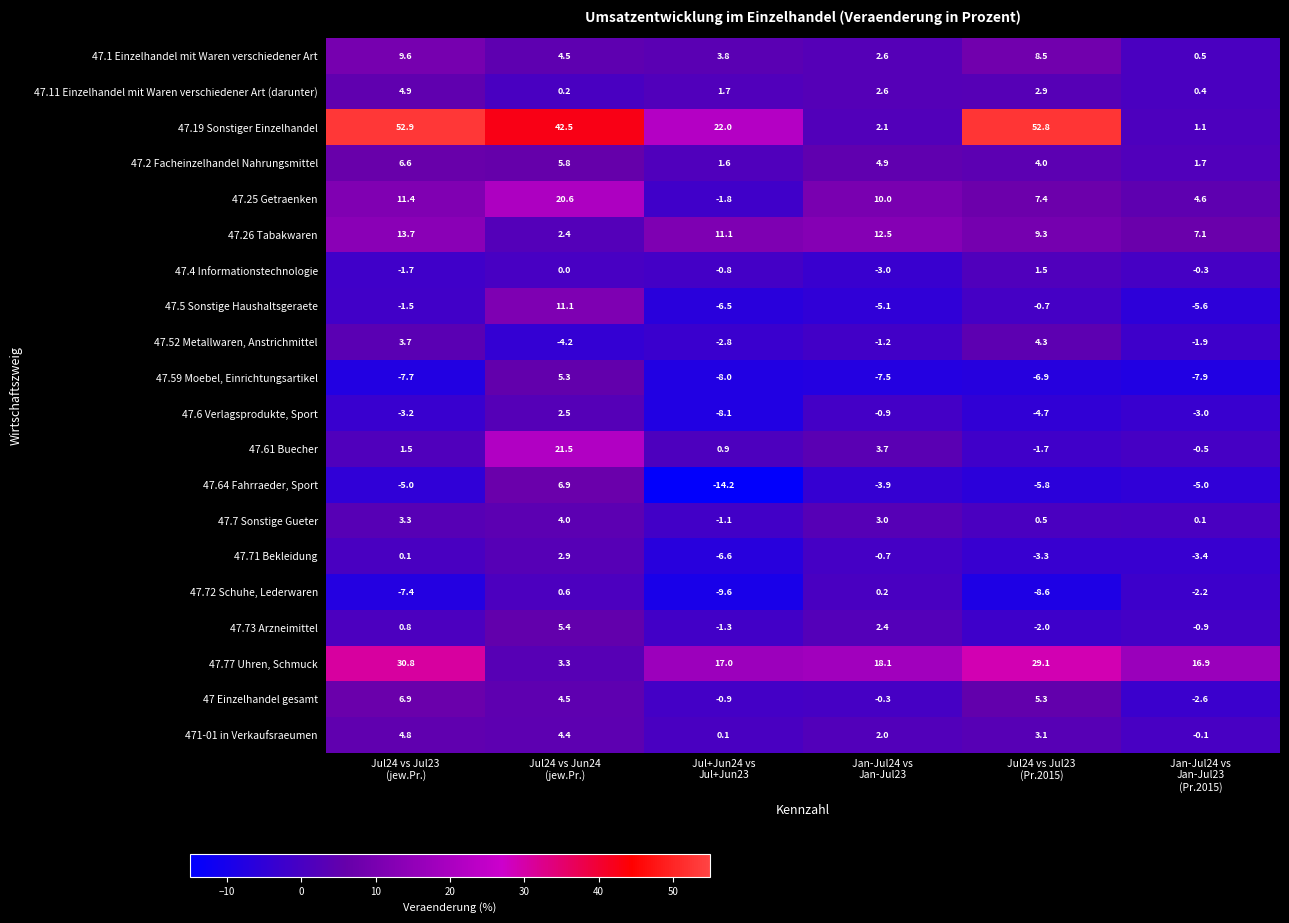

Which series has the largest total across all categories?

47.19 Sonstiger Einzelhandel